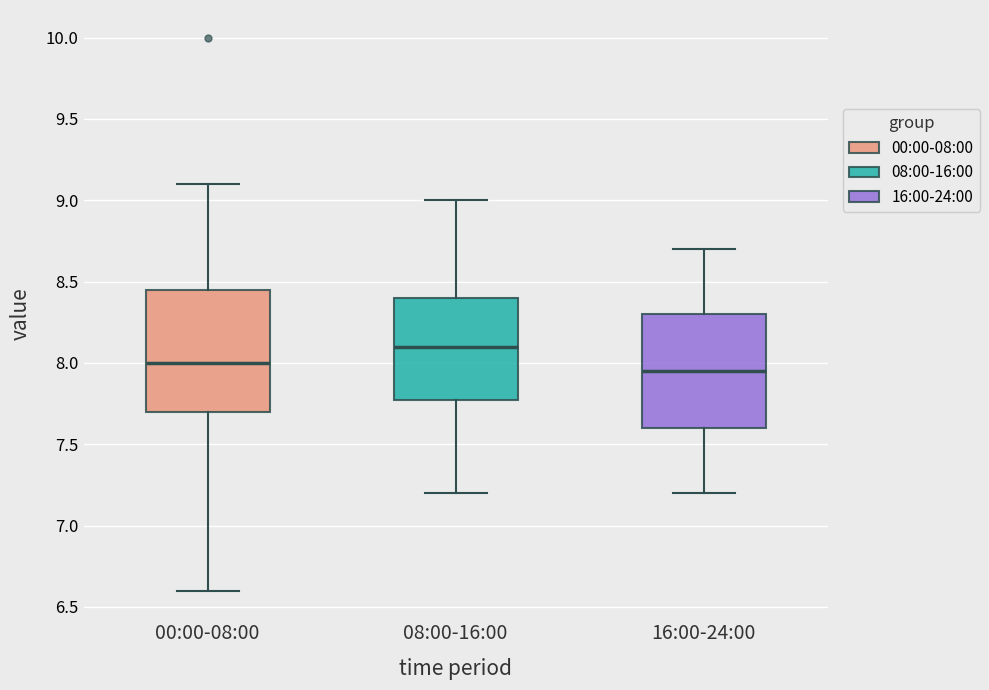

Reading left to right, read every box against the y-axis: the position of its median line, the range the box covers, and the ends of its whiskers. The values are not printed on the chart, so give them approximately, as read against the axis.

00:00-08:00: median 8.00, box 7.70 to 8.45, whiskers 6.60 to 9.10
08:00-16:00: median 8.10, box 7.80 to 8.40, whiskers 7.20 to 9.00
16:00-24:00: median 7.95, box 7.60 to 8.30, whiskers 7.20 to 8.70